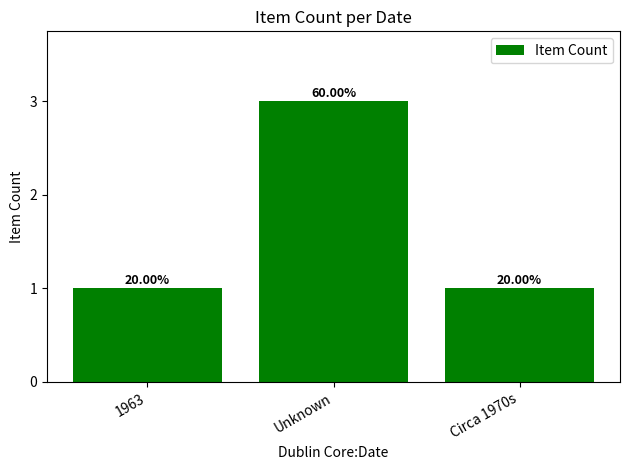

Are the bars horizontal?

No